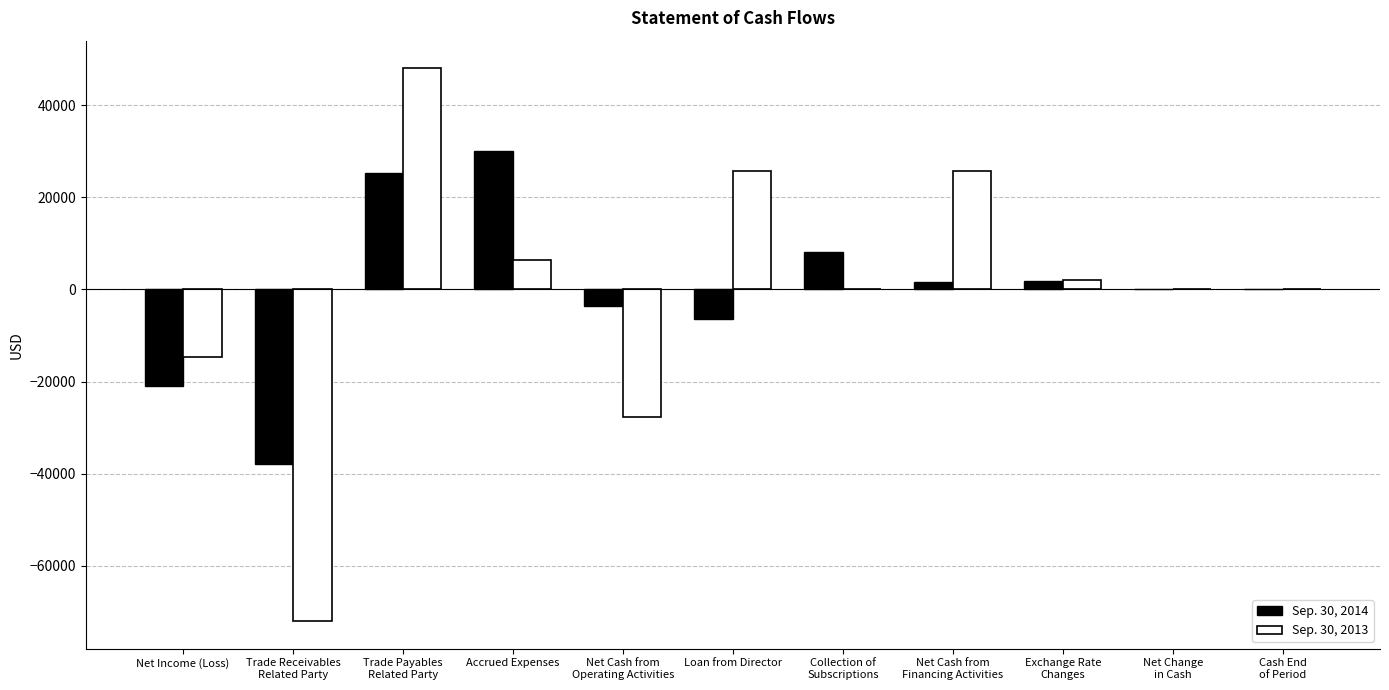

The value of Sep. 30, 2014 at Accrued Expenses is 29982. True or false?

True